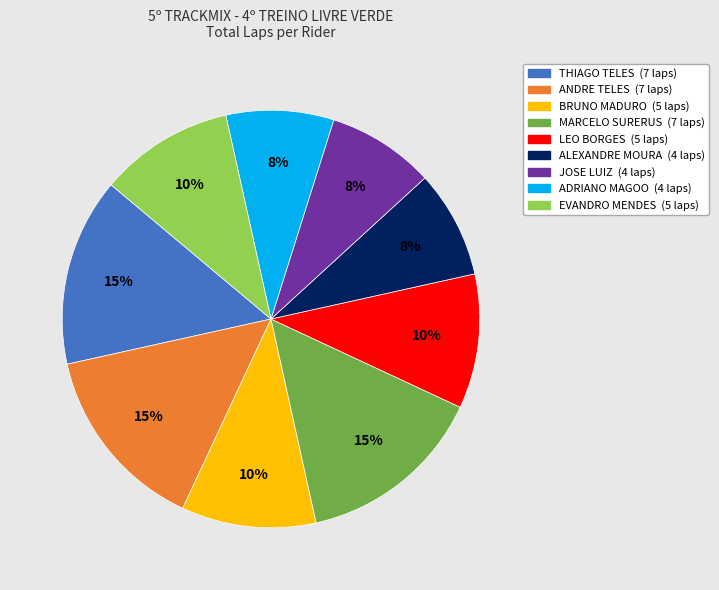

Does ANDRE TELES account for over 50% of the chart?

No